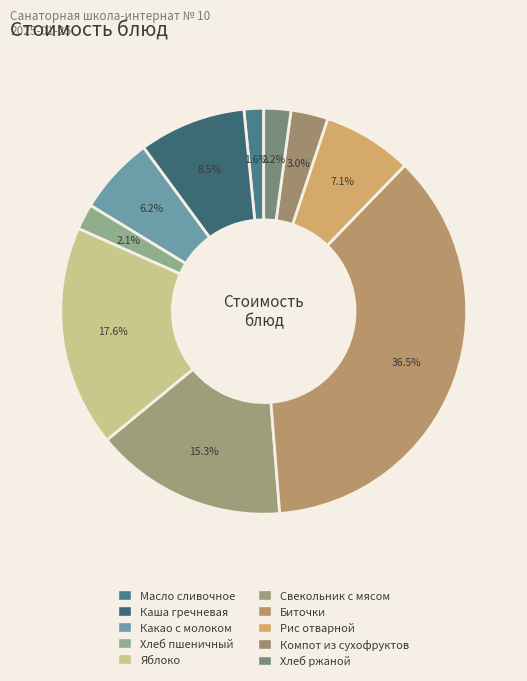

Count the number of slices in the pie.

10